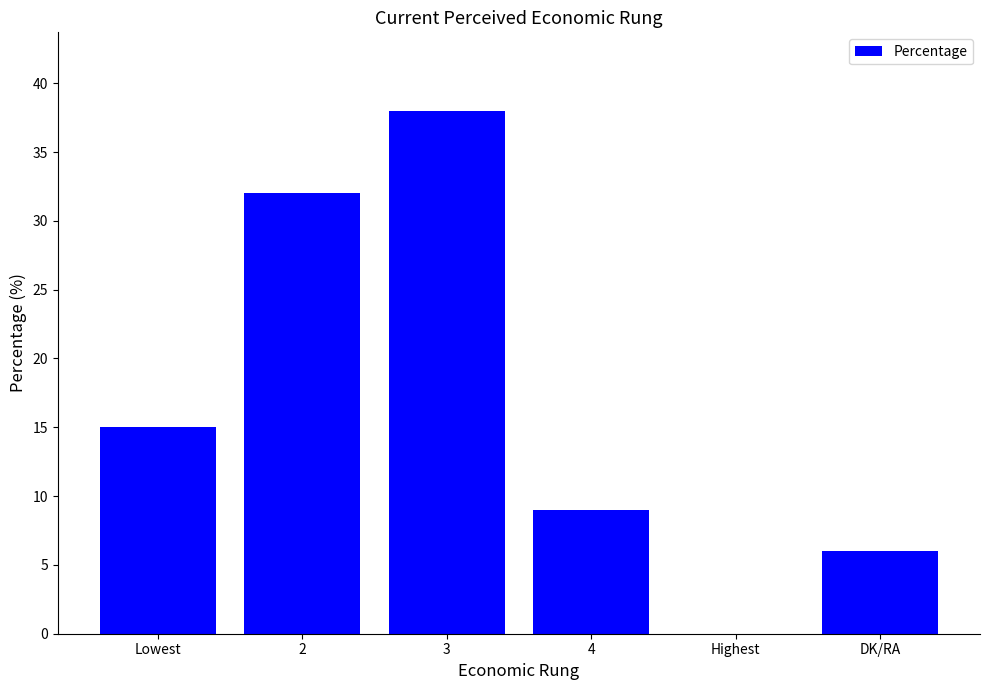

What is the sum of all values?

100